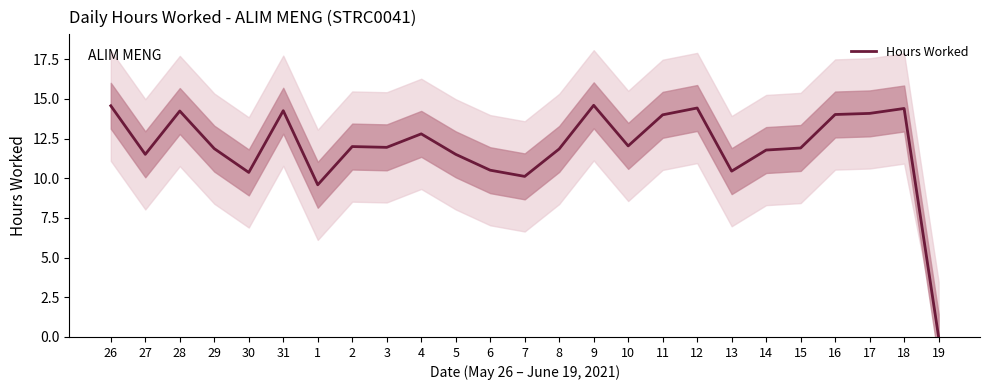

Reading left to right, what are all the values shown in this chart?

26=14.6	27=11.5	28=14.2	29=11.9	30=10.4	31=14.3	1=9.6	2=12.0	3=11.9	4=12.8	5=11.5	6=10.5	7=10.1	8=11.8	9=14.6	10=12.0	11=14.0	12=14.4	13=10.4	14=11.8	15=11.9	16=14.0	17=14.1	18=14.4	19=0.0